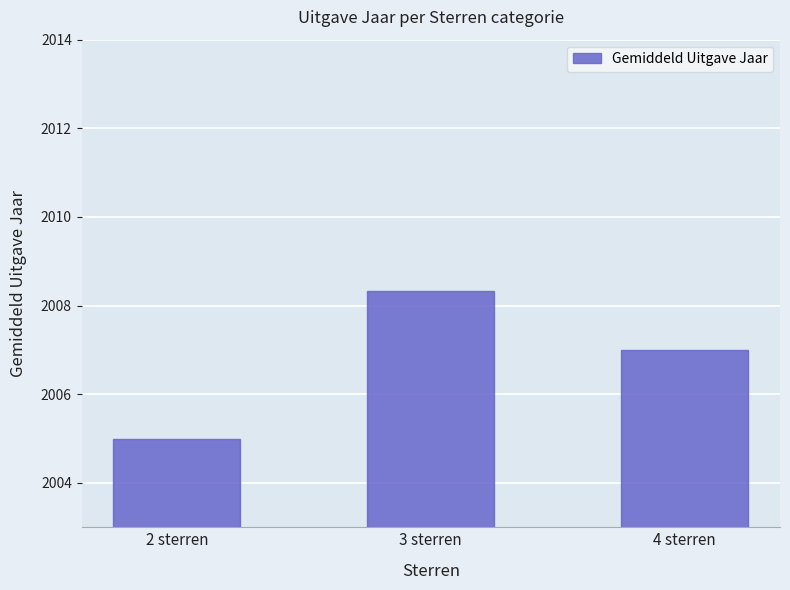

Reading left to right, what are all the values shown in this chart?

2005.0	2008.3	2007.0